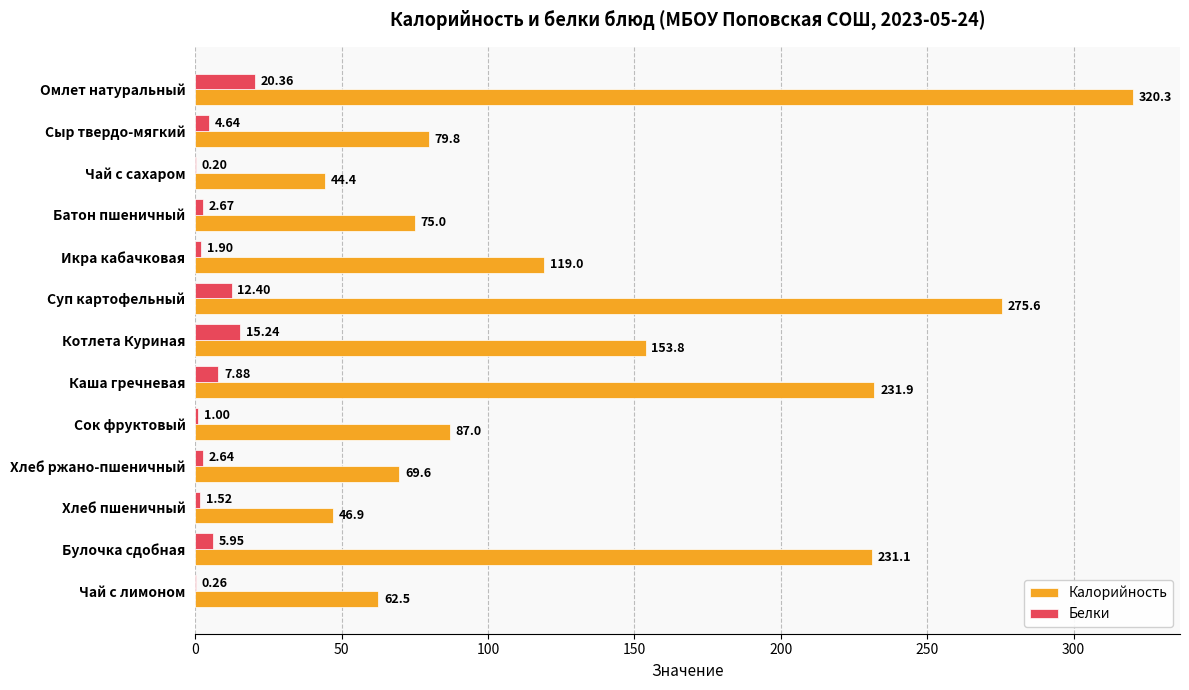

How many series are shown in this chart?

2